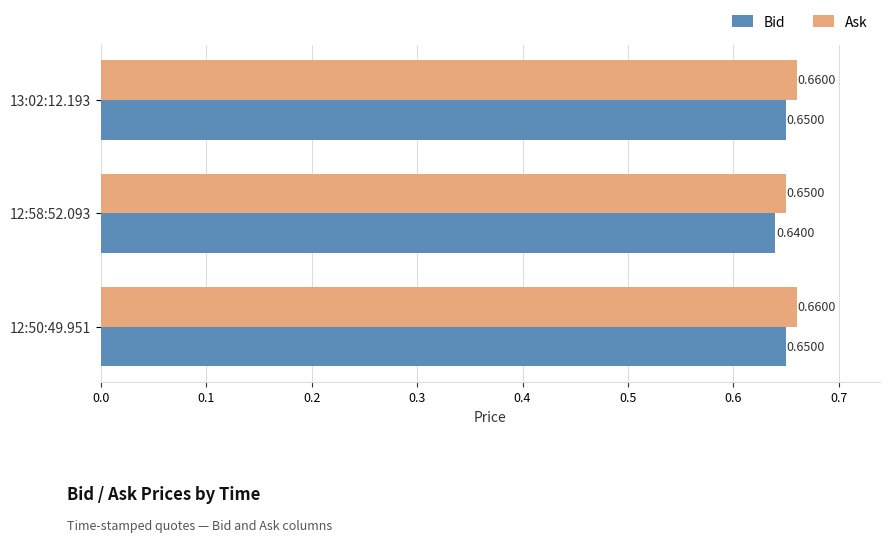

What is the total value across all series at 12:50:49.951?

1.3